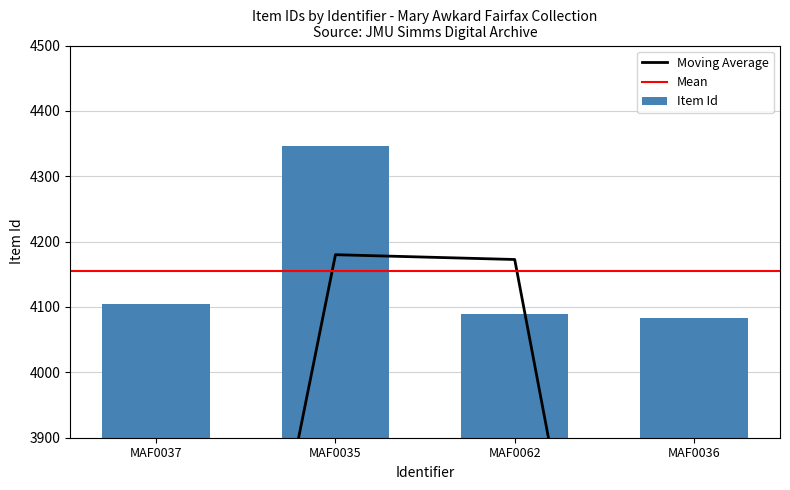

Reading right to left, what are all the values shown in this chart?

4083	4089	4346	4105